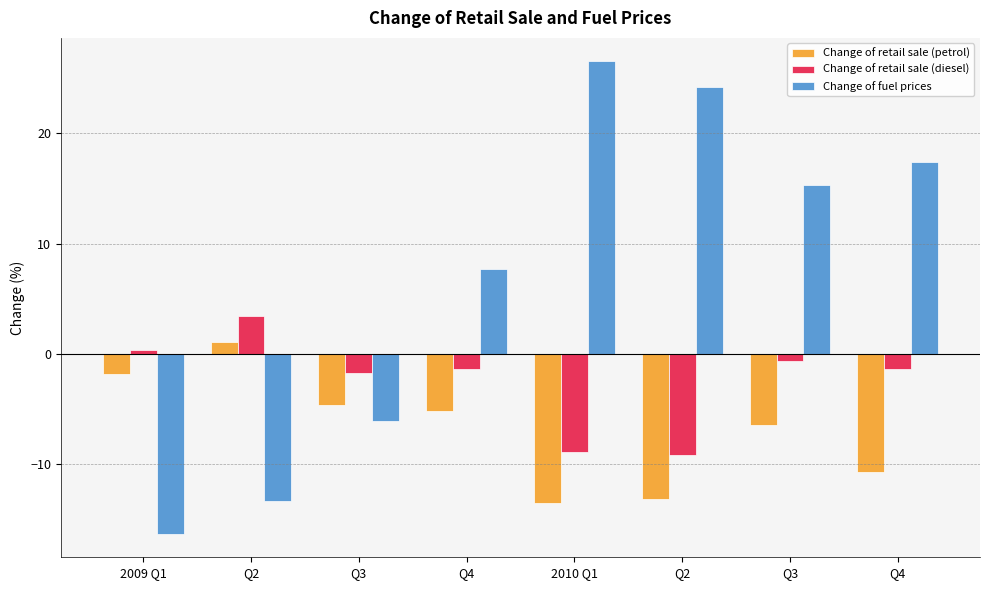

Are the bars horizontal?

No